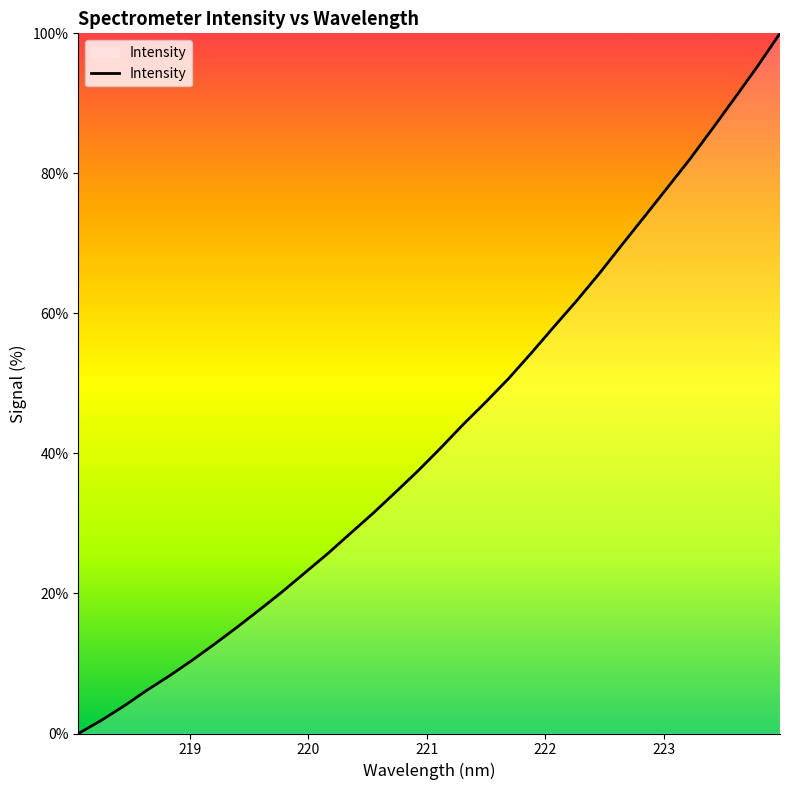

What is the difference between the maximum and minimum values?

100.0